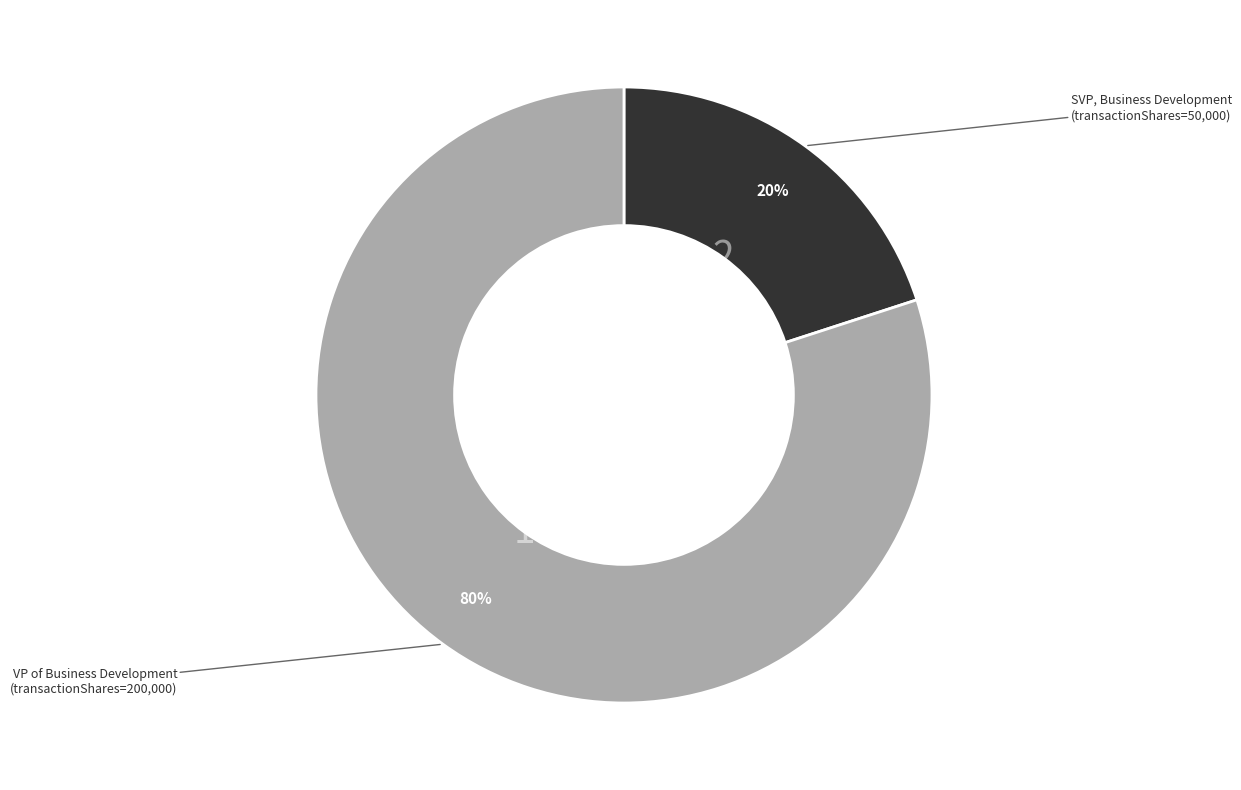

Is there any slice that represents more than half of the pie?

Yes